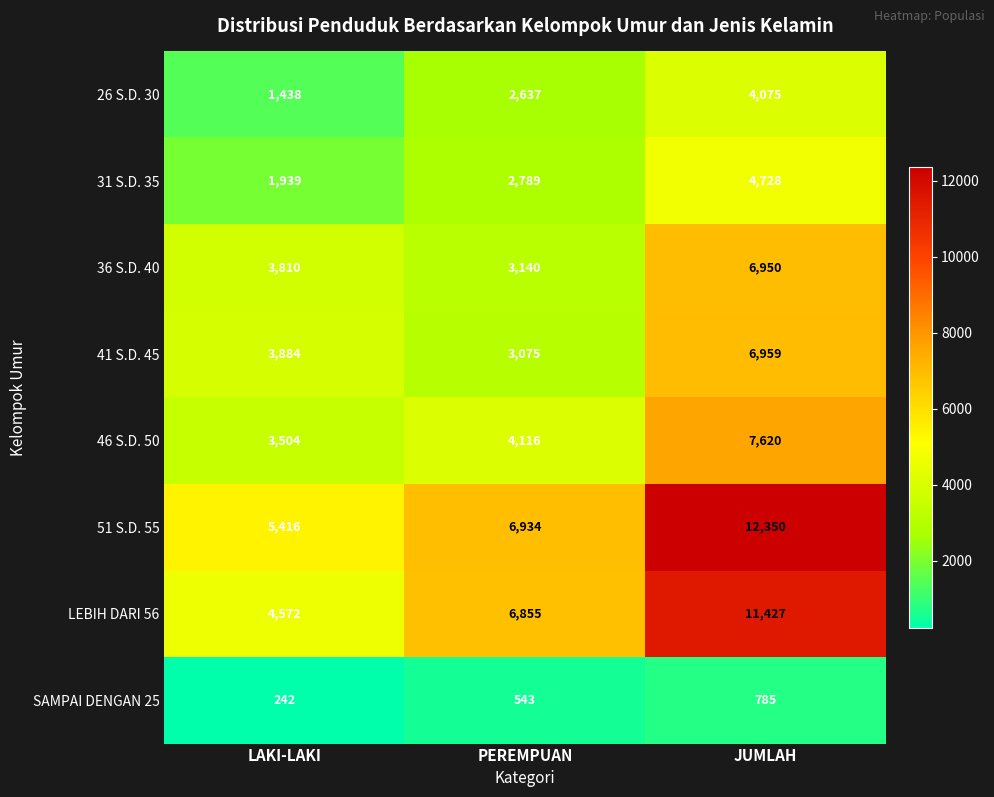

Which series has the widest spread of values?

51 S.D. 55